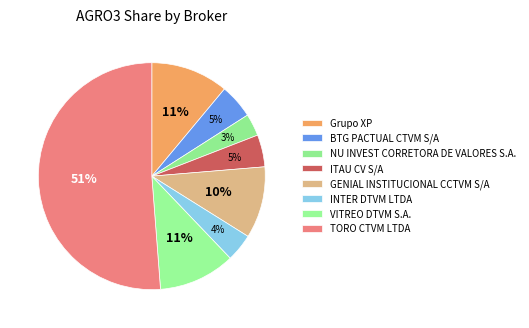

Is it true that INTER DTVM LTDA is 1% of the pie?

False